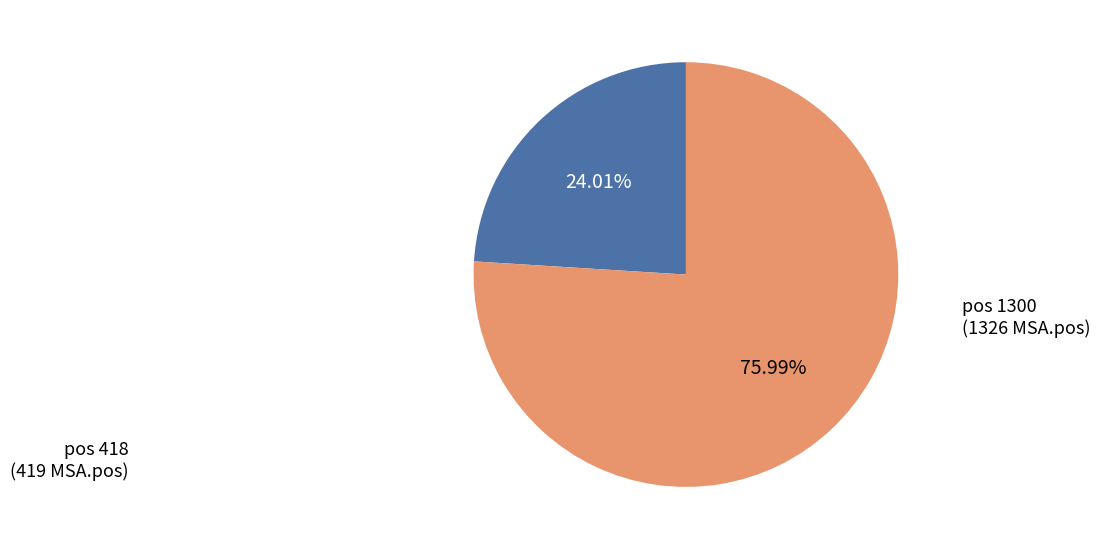

Is the sum of pos 1300 (1326 MSA.pos) and pos 418 (419 MSA.pos) greater than half?

Yes